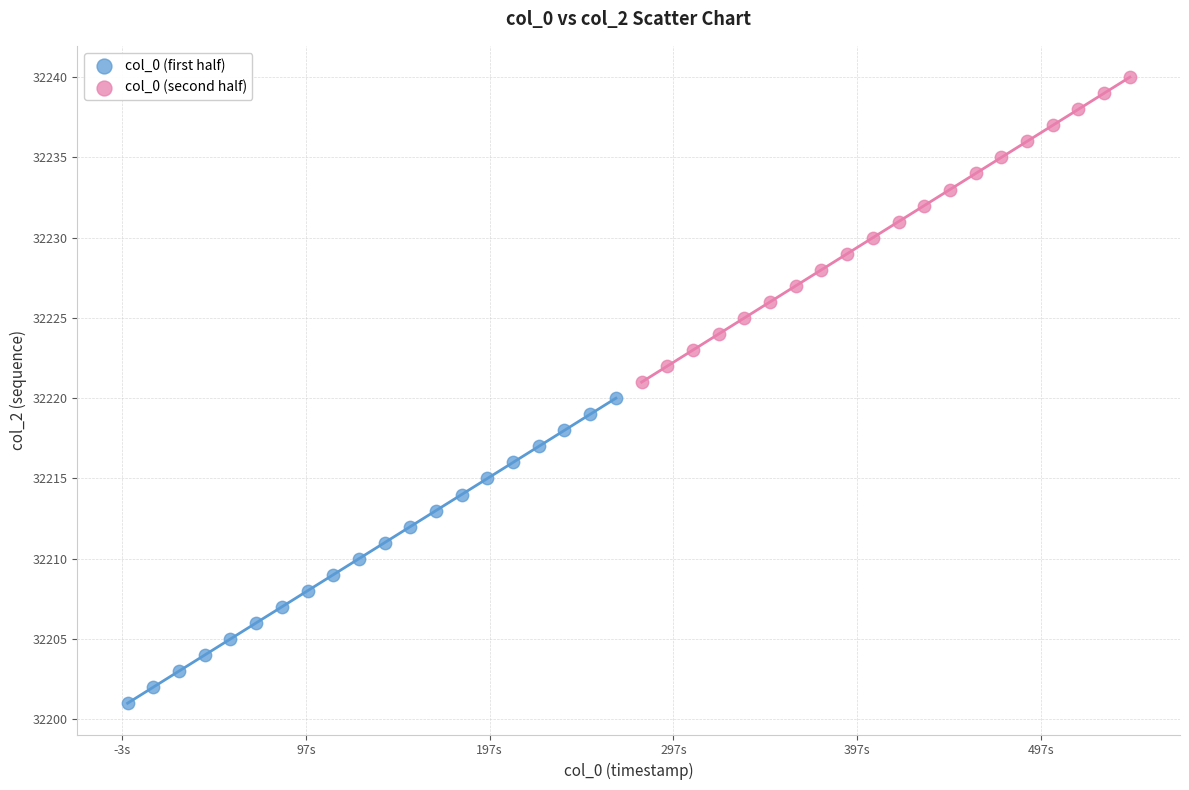

What are all the series names shown in the legend?

col_0 (first half), col_0 (second half)